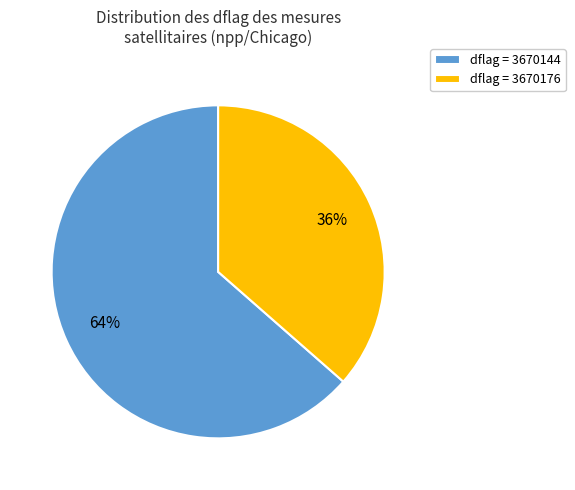

Does dflag = 3670144 account for over 50% of the chart?

Yes